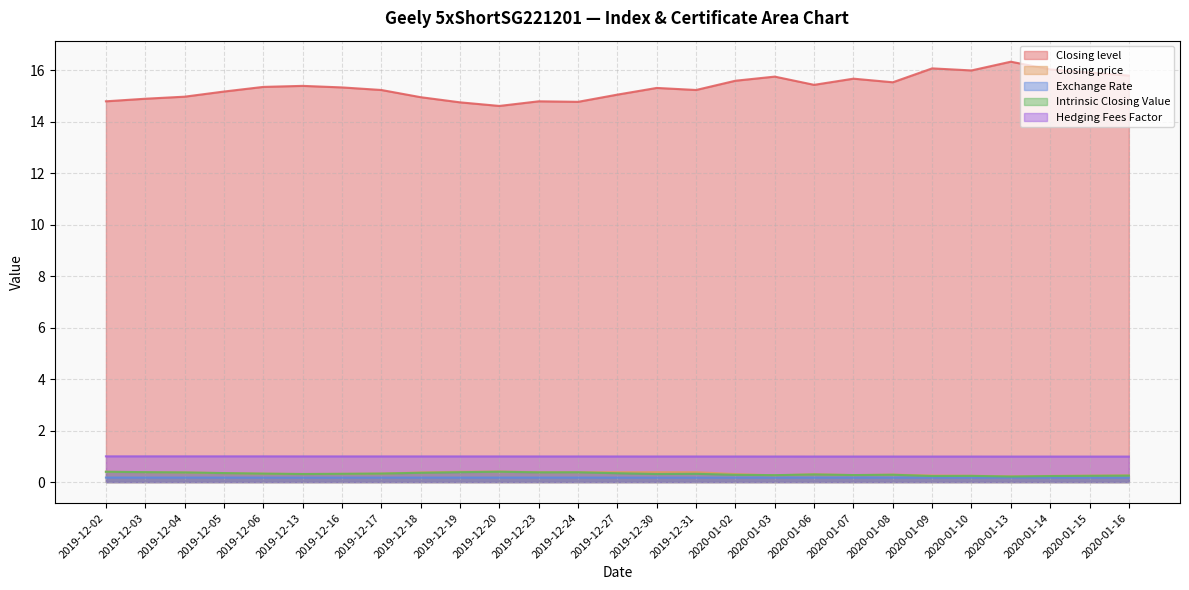

Which series has the largest total across all categories?

Closing level